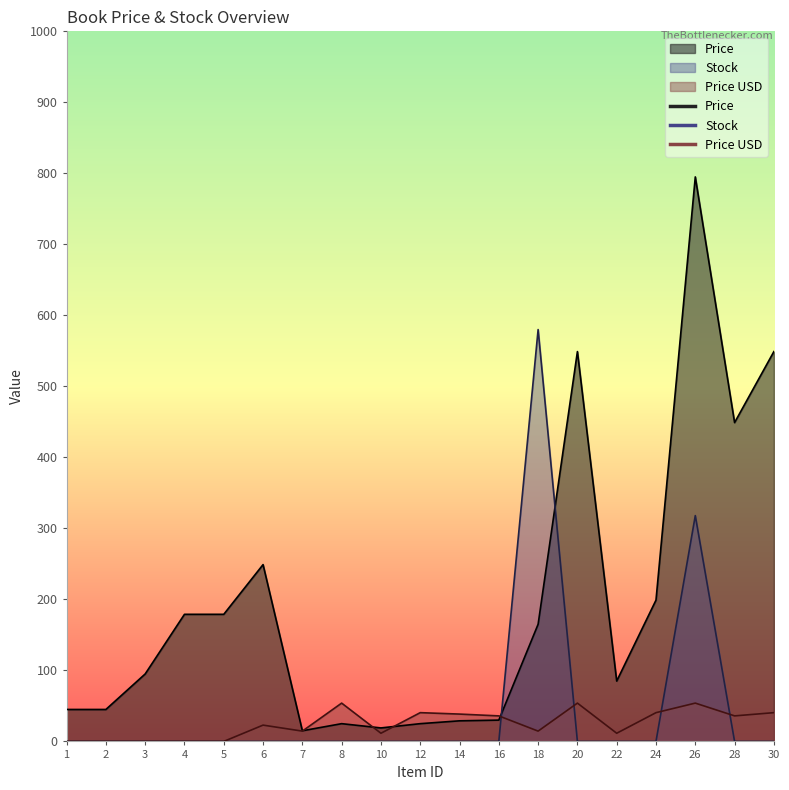

Is the value of Price at 1 greater than the value of Stock at 24?

Yes